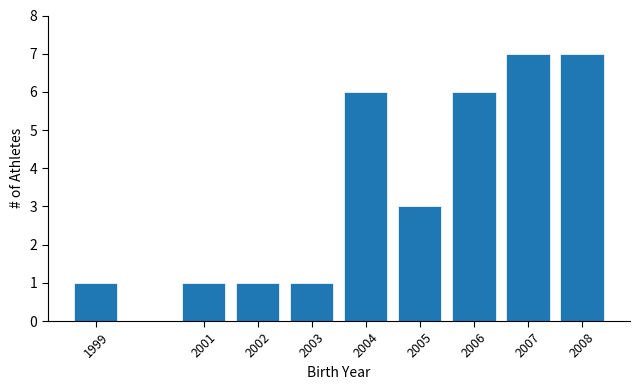

Reading left to right, extract all data points from this chart.

1999=1	2001=1	2002=1	2003=1	2004=6	2005=3	2006=6	2007=7	2008=7